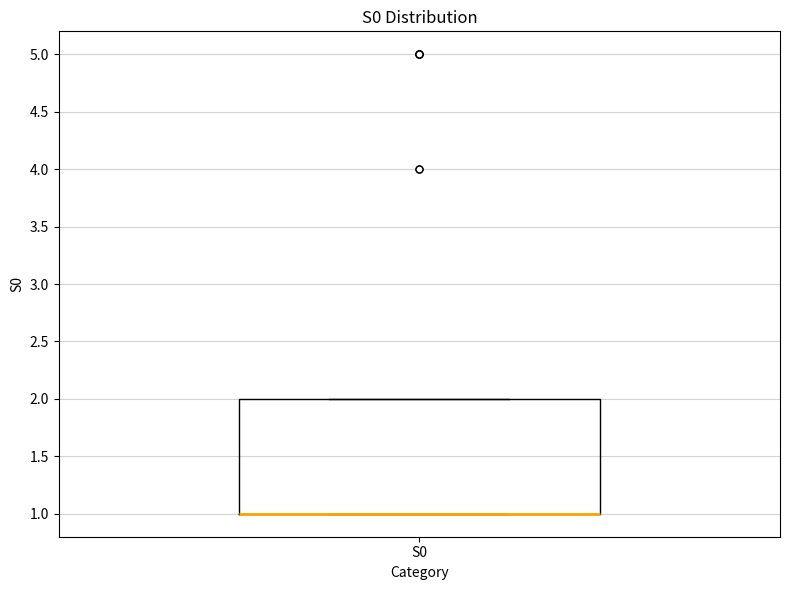

Transcribe this box plot: give where the median line is, the range the box spans, and where the two whiskers end, as read against the y-axis. The values are not printed on the chart, so give them approximately, as read against the axis.

median 1 (drawn on the box's lower edge), box 1 to 2, whiskers 1 to 2